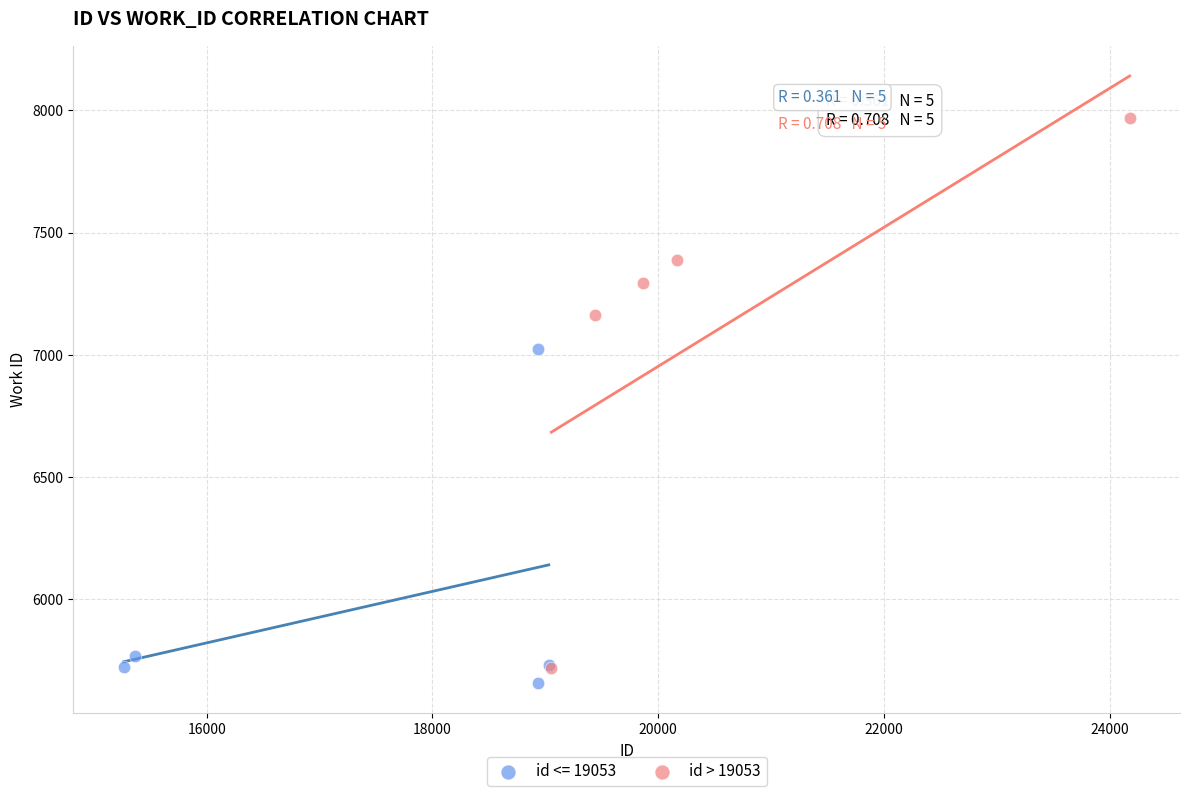

Which series contains the highest Y value?

id > 19053